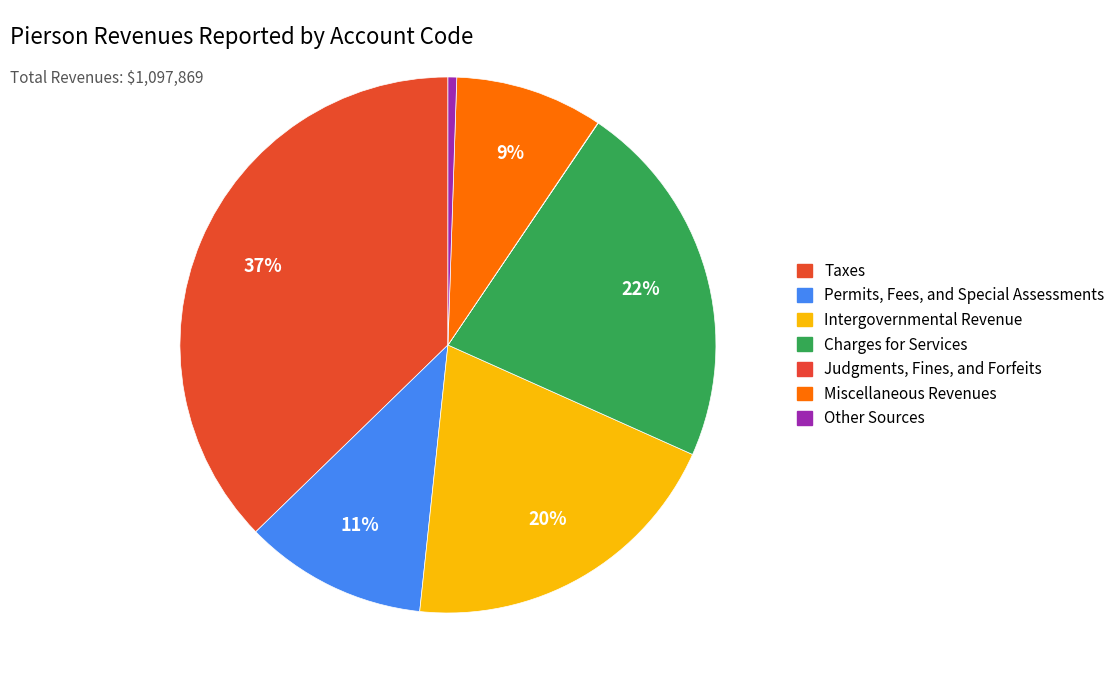

To the nearest percent, what portion does Taxes represent?

37%